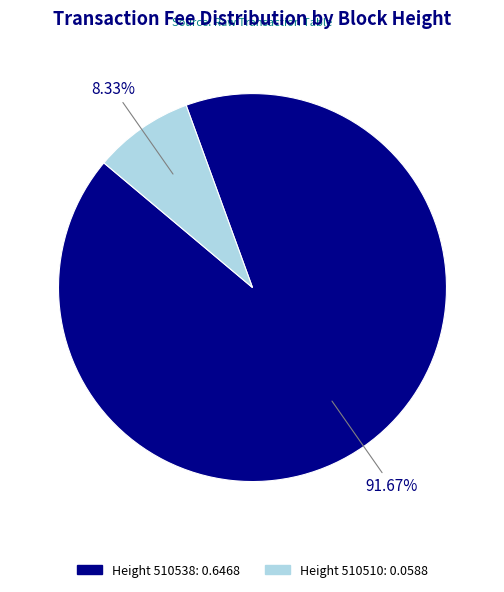

Does any single category account for the majority?

Yes